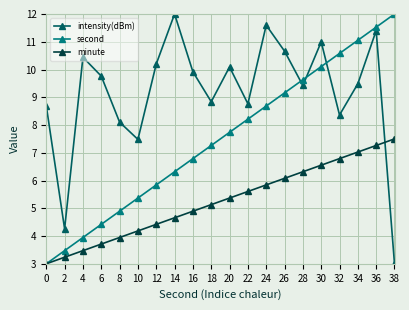

What is the minimum value for minute?

3.0